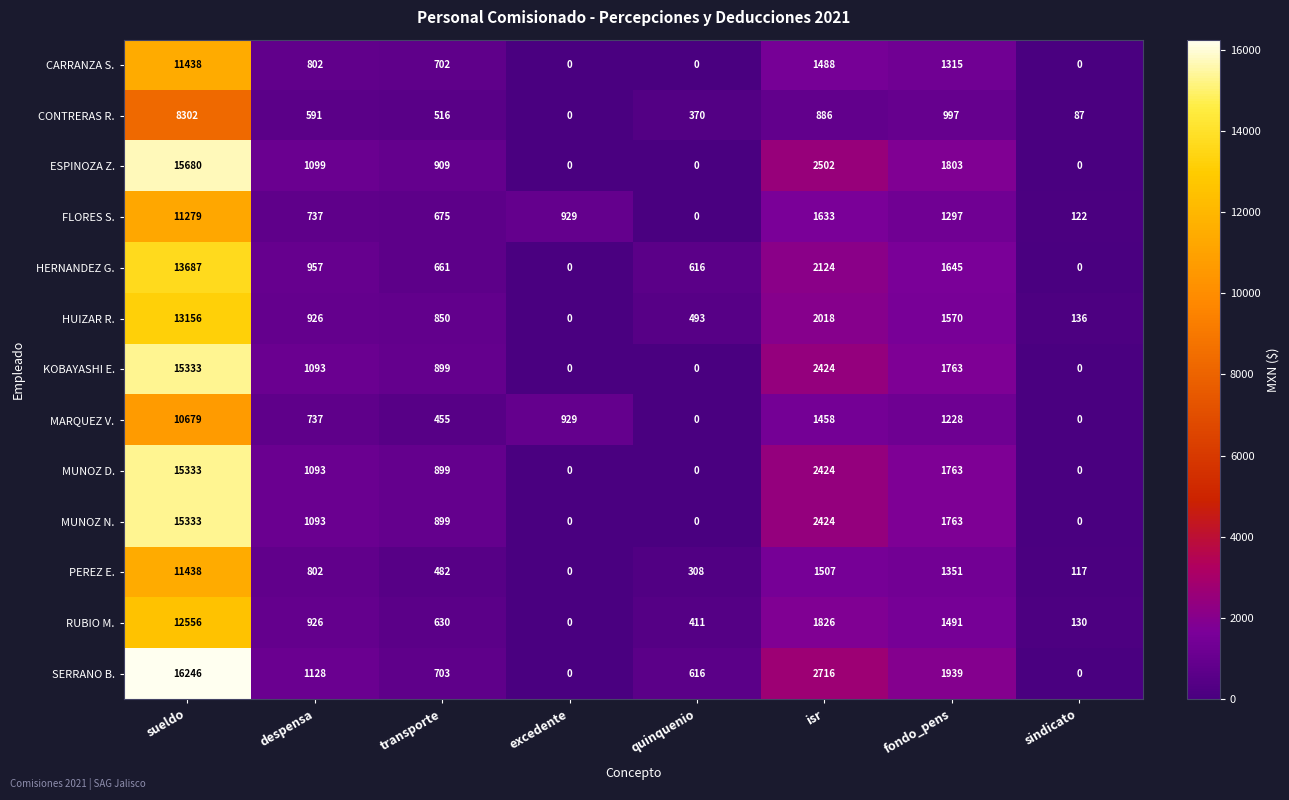

Which label corresponds to the largest value in the chart?

sueldo